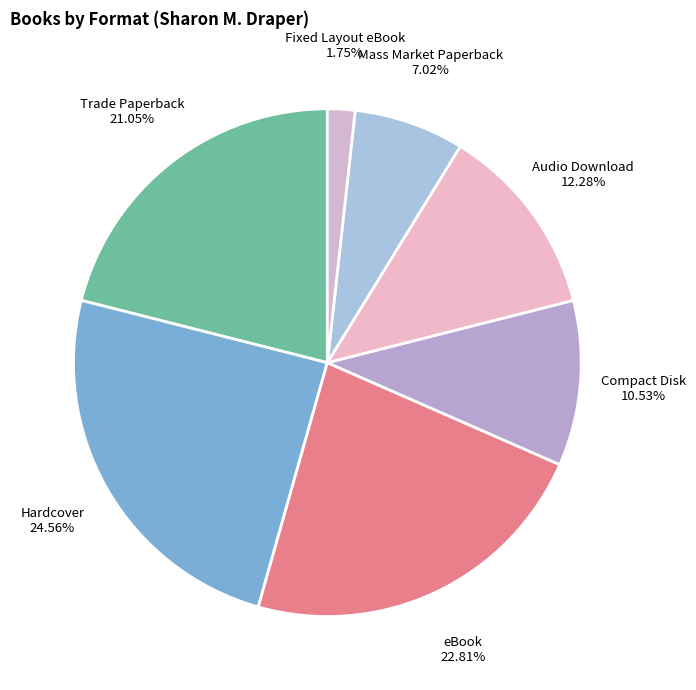

Count the number of slices in the pie.

7